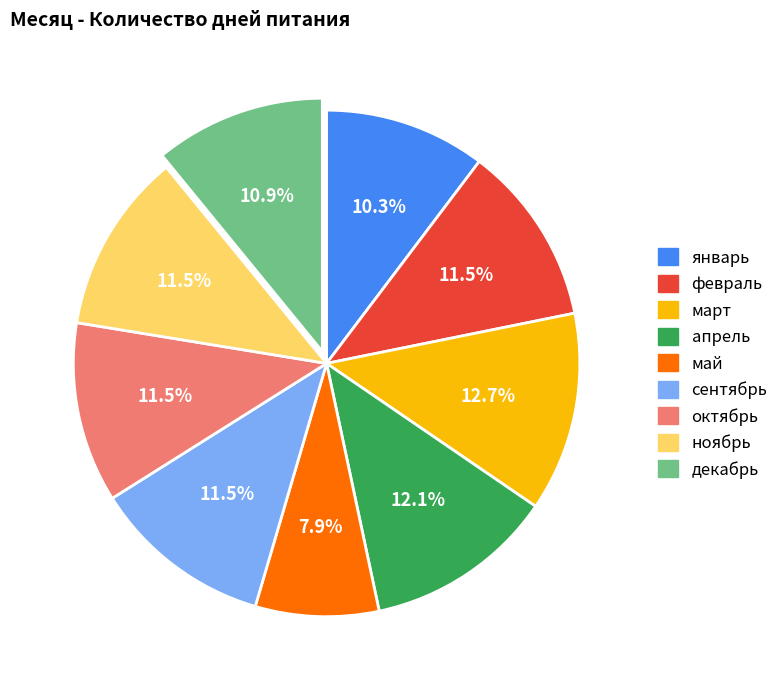

To the nearest percent, what is the difference between the largest and smallest slice percentages?

5%